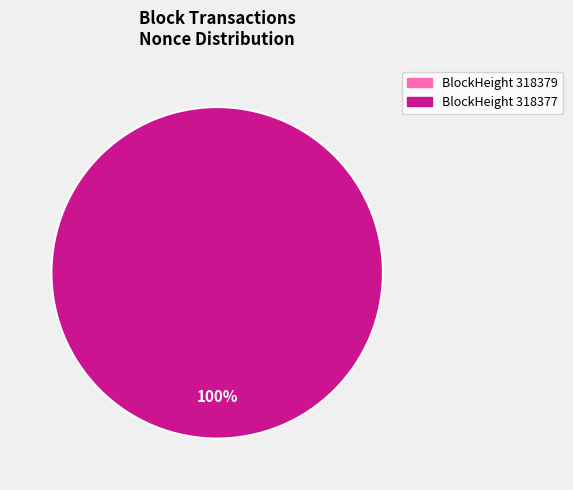

Which slice is the smallest?

318379